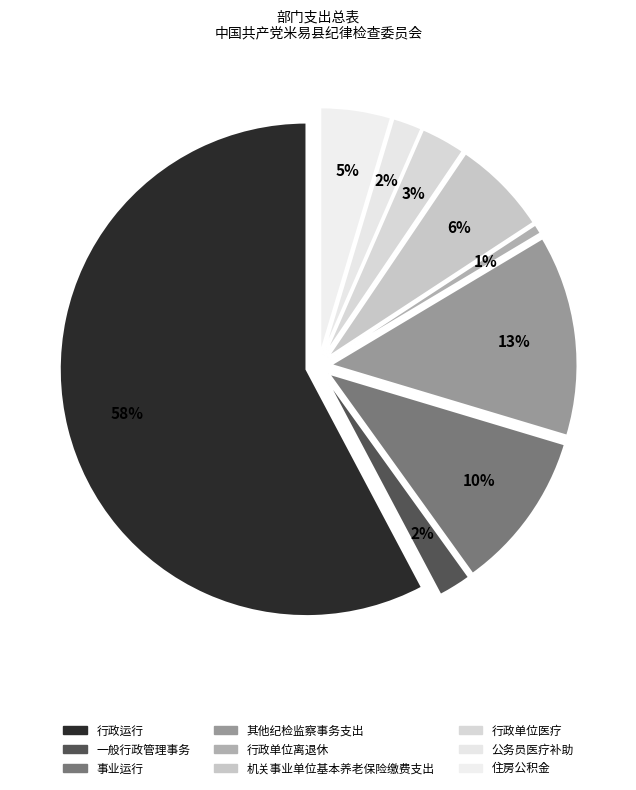

Between 公务员医疗补助 and 行政单位离退休, which is larger?

公务员医疗补助